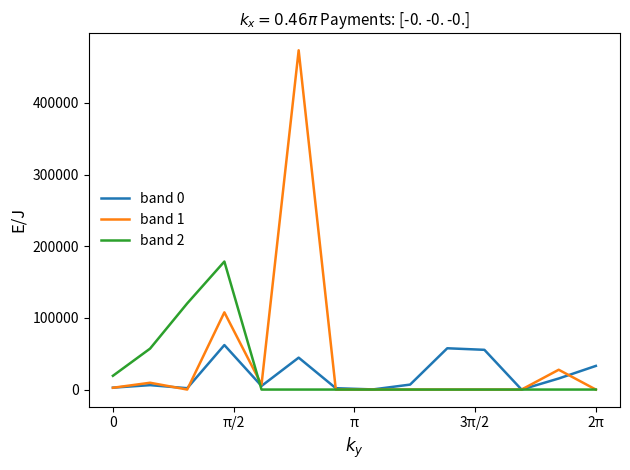

What is the maximum value for band 1?

473349.0